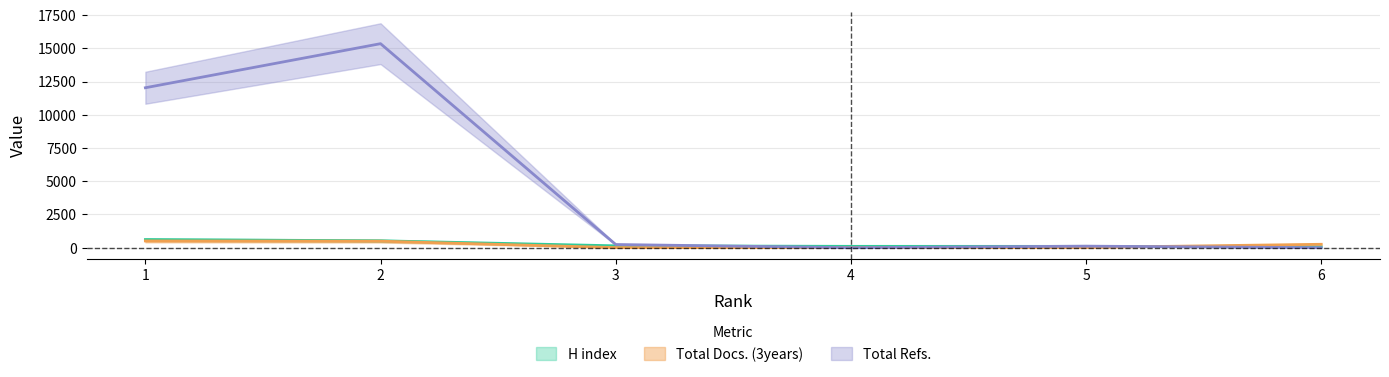

What is the lowest value of the Total Docs. (3years) series?

7